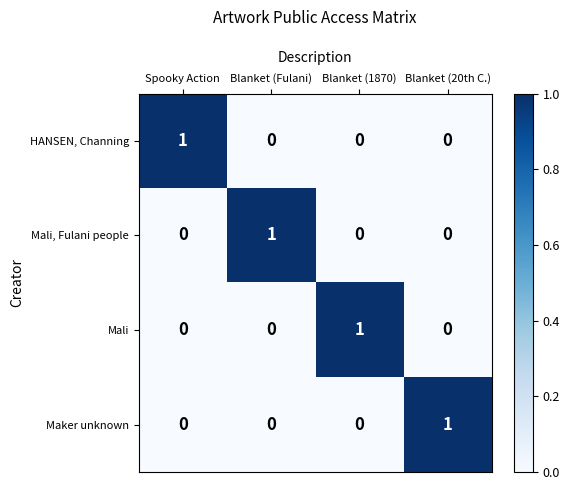

Is the value of Mali, Fulani people at Blanket (Fulani) greater than the value of Maker unknown at Blanket (1870)?

Yes